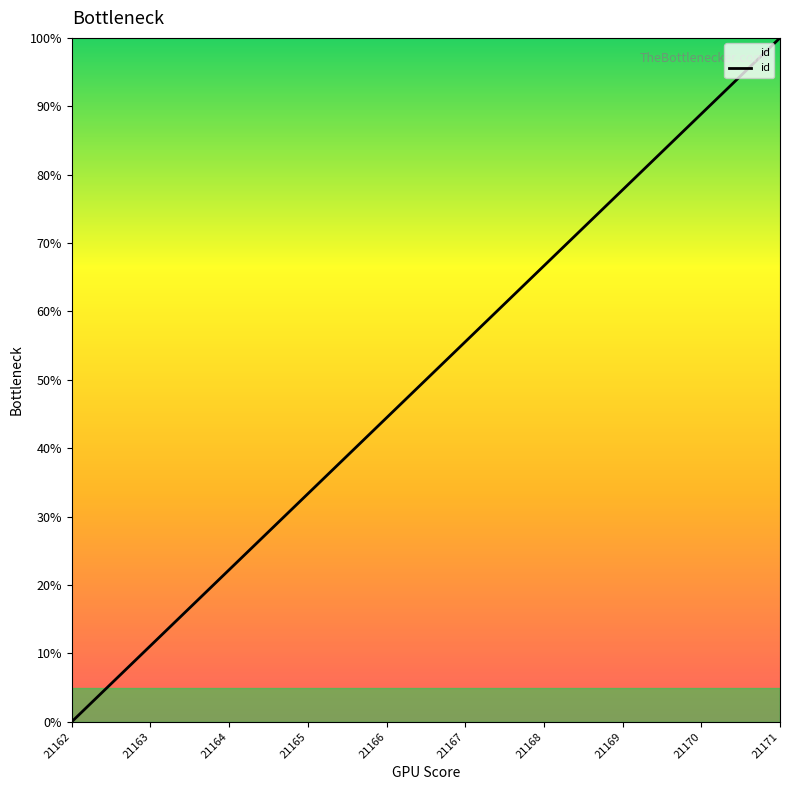

How many lines are shown in the chart?

1